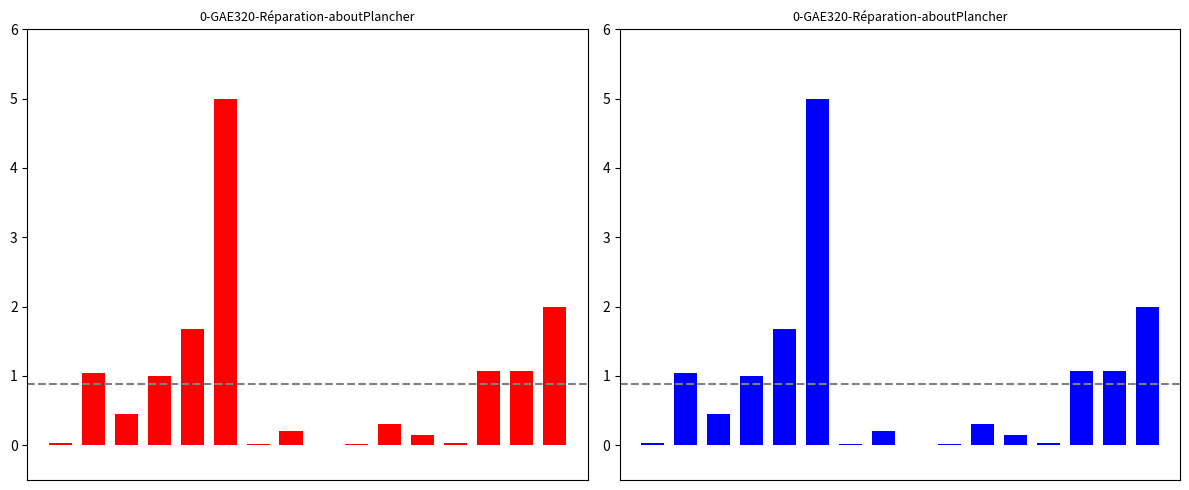

Rank the categories by value from highest to lowest.

5, 15, 4, 13, 14, 1, 3, 2, 10, 7, 11, 12, 0, 6, 9, 8